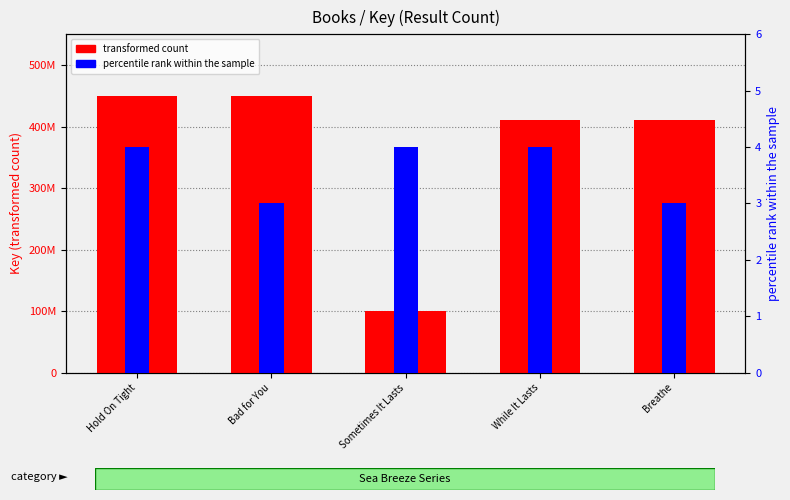

What is the value of the percentile rank within the sample bar at the 1st from the left?

4